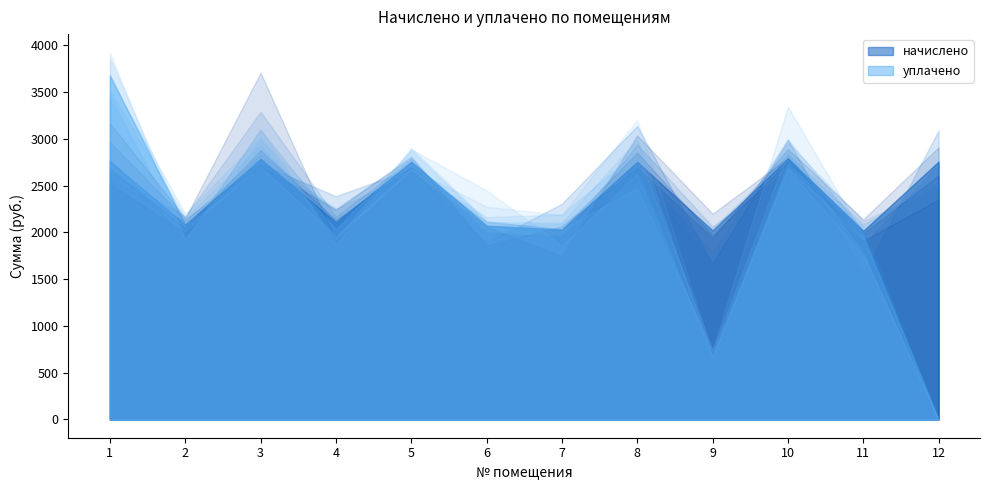

Is it true that начислено equals 2016.8 at 11?

True